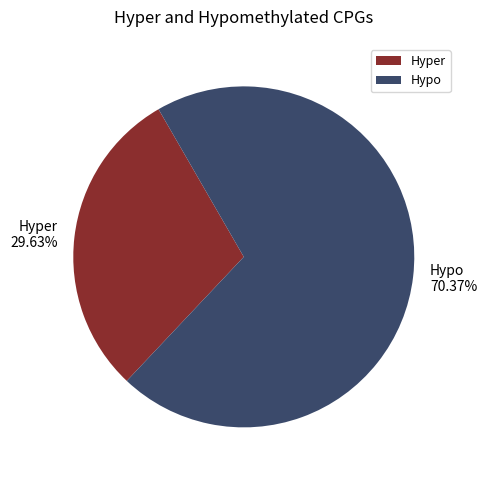

Rank the categories by value from lowest to highest.

Hyper, Hypo